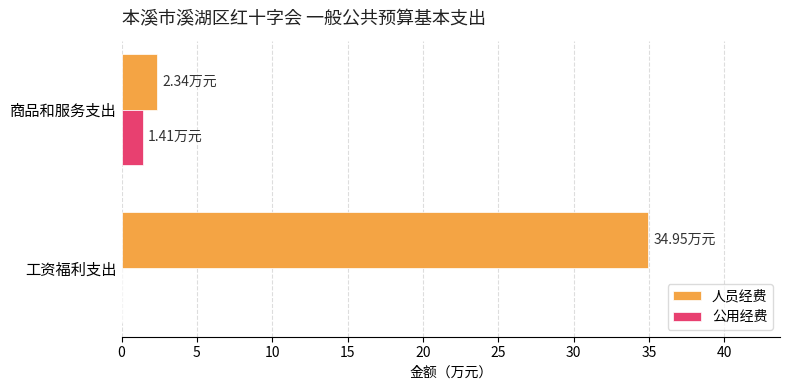

What are all the series names shown in the legend?

人员经费, 公用经费